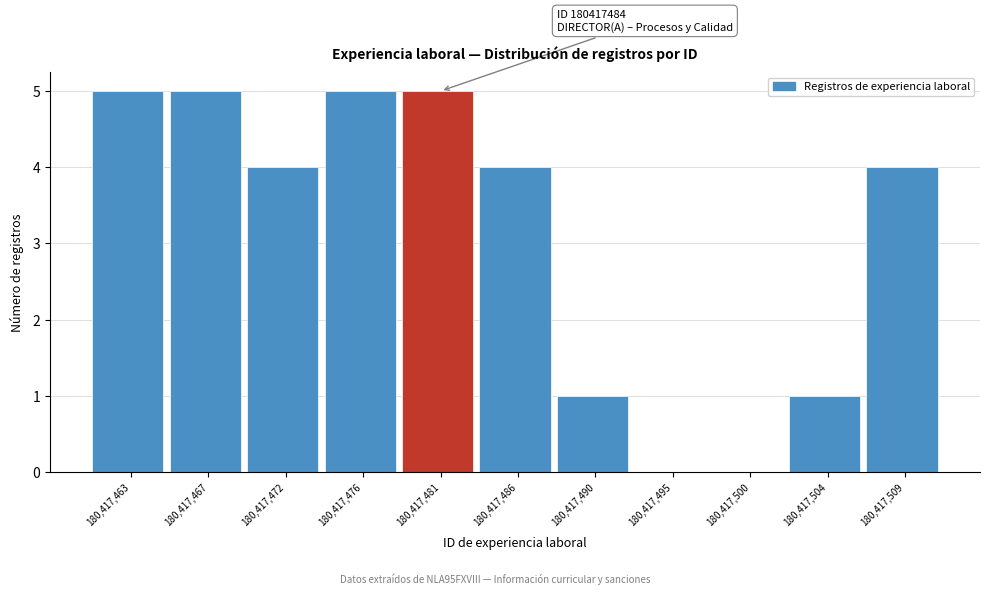

Reading left to right, transcribe all the data shown in this chart.

180,417,463=5	180,417,467=5	180,417,472=4	180,417,476=5	180,417,481=5	180,417,486=4	180,417,490=1	180,417,495=0	180,417,500=0	180,417,504=1	180,417,509=4